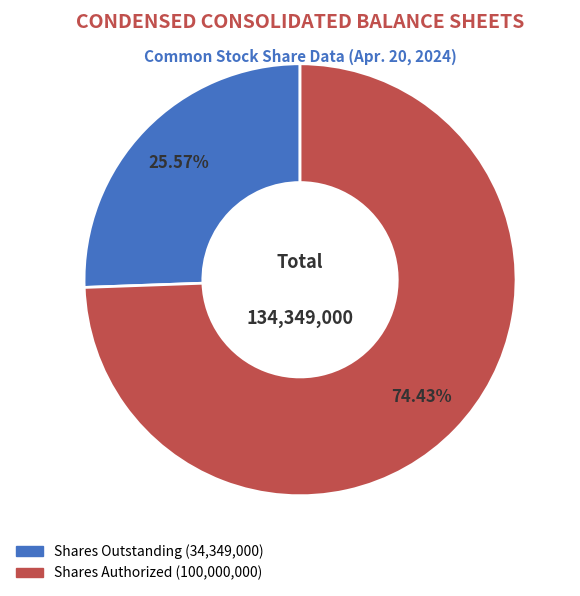

Does any single category account for the majority?

Yes